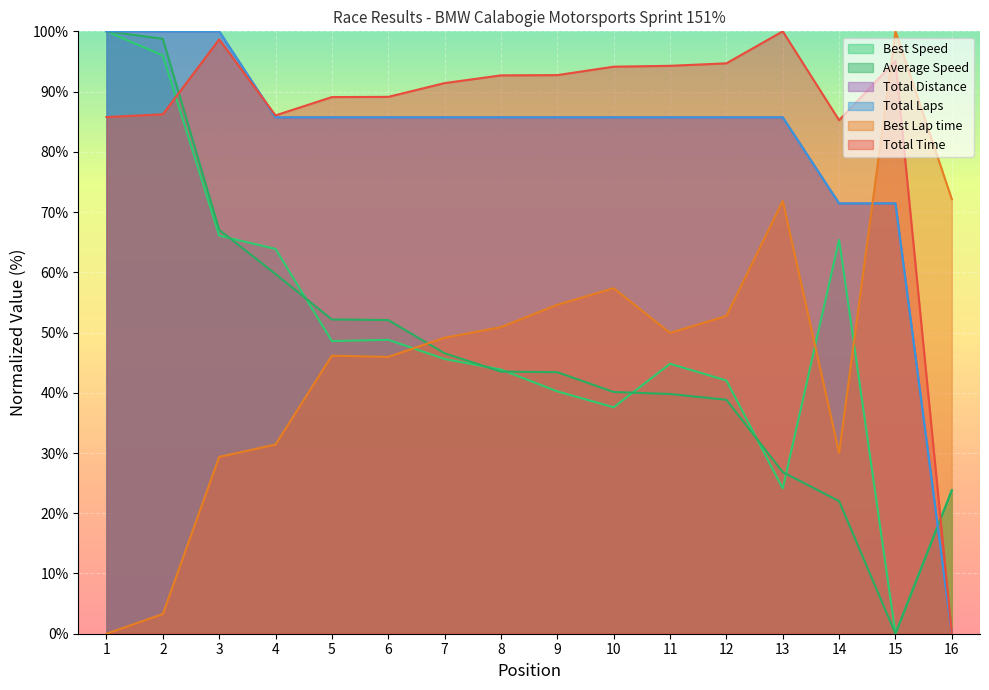

What is the value of the Total Laps point at the 2nd from the left?

100.0